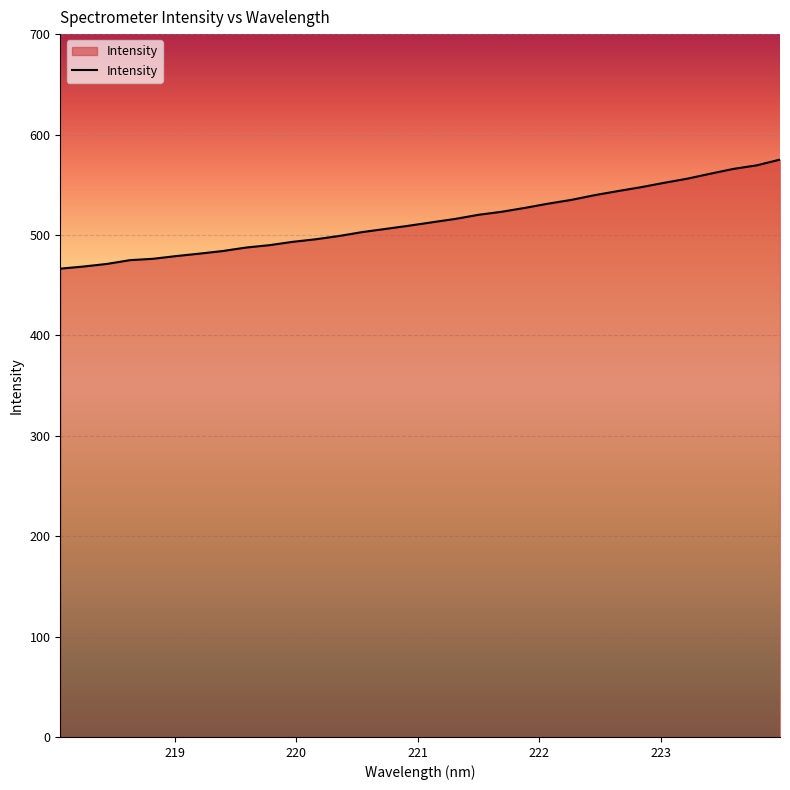

What is the minimum value shown in the chart?

466.4